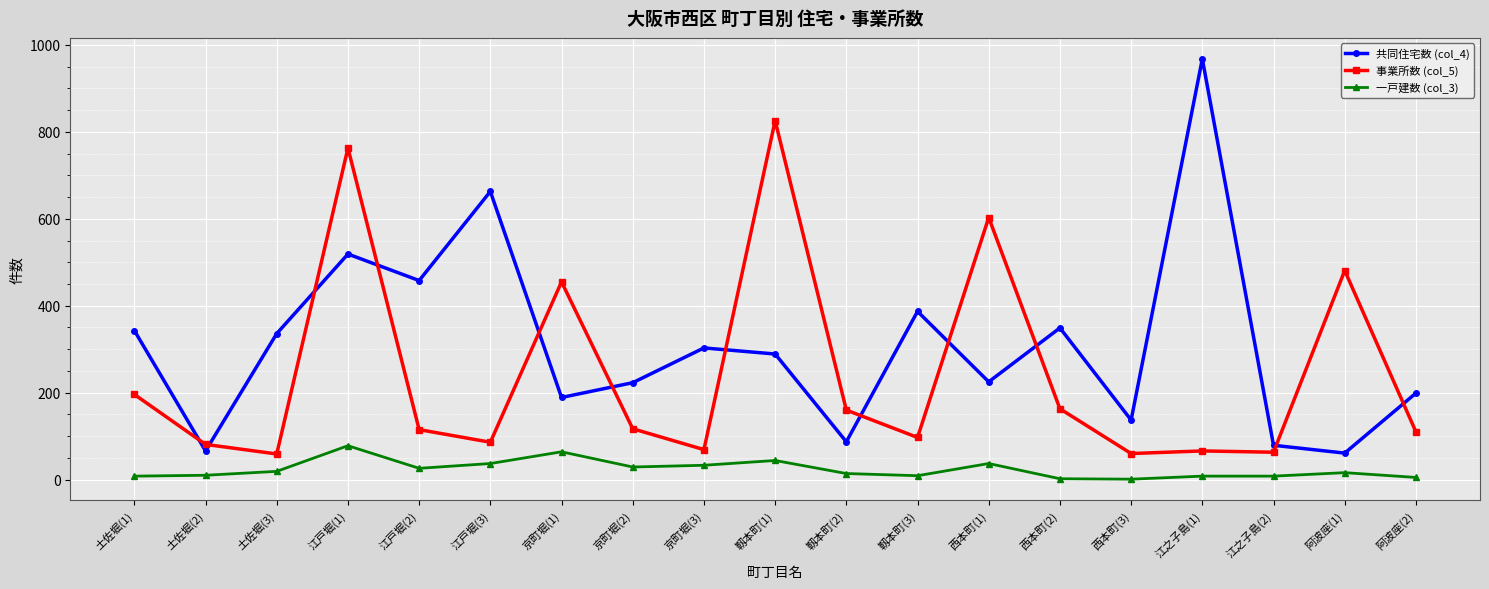

How many categories are shown in the chart?

19